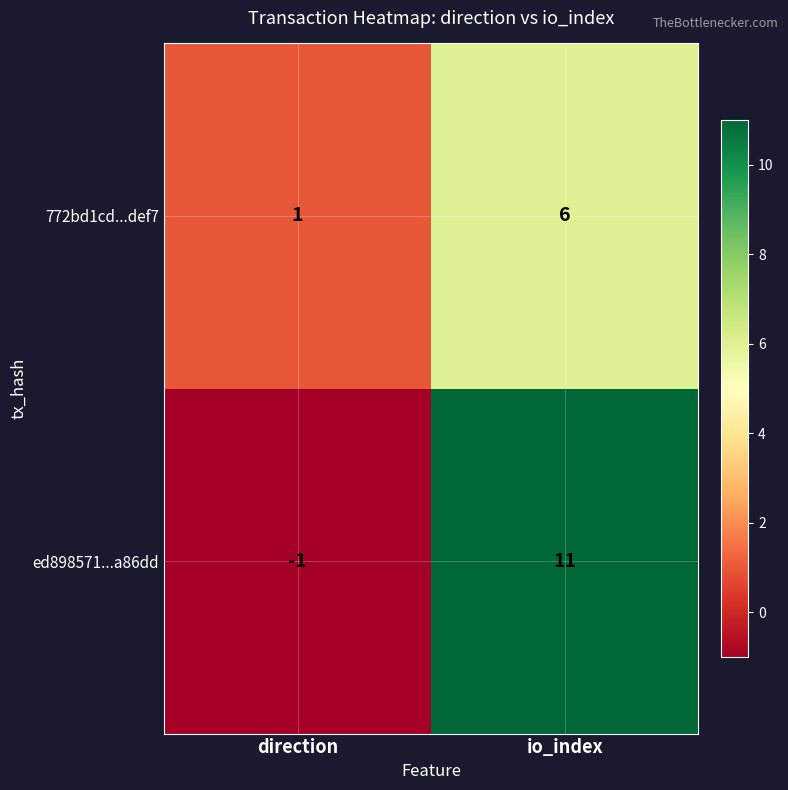

Rank the series at io_index from highest to lowest value.

ed898571...a86dd, 772bd1cd...def7